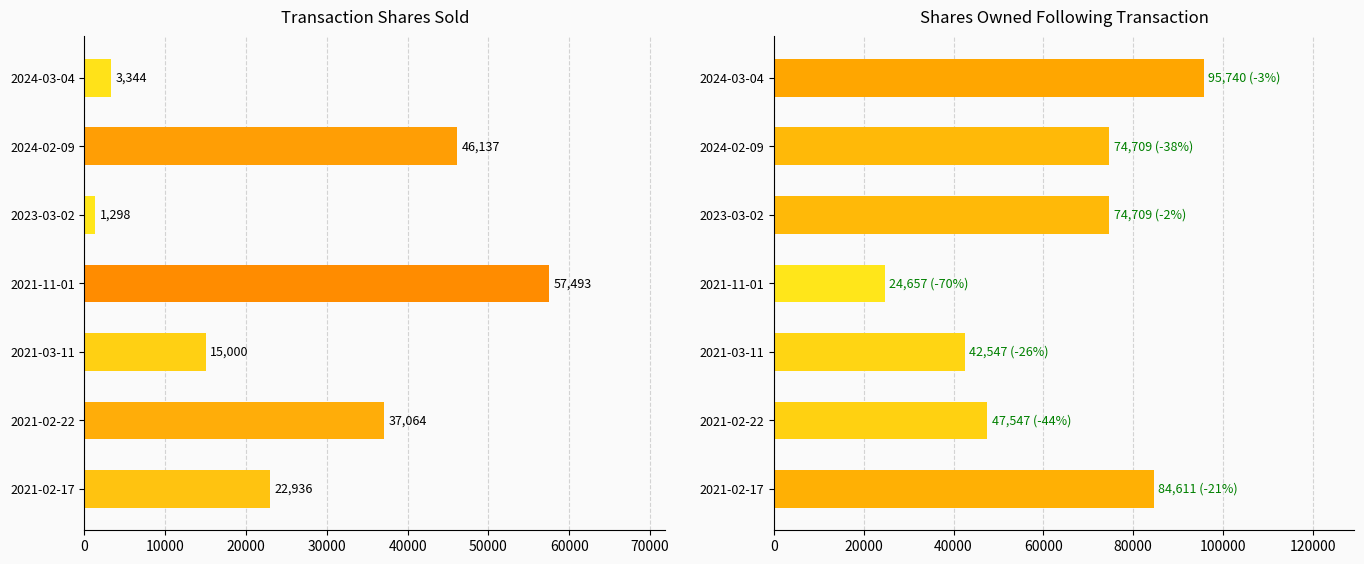

How many values in the transactionShares series are below 22936?

3